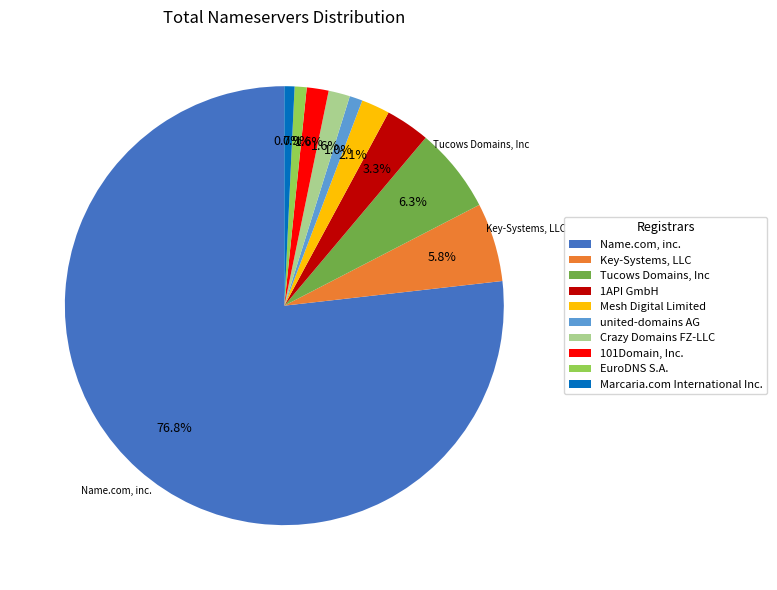

What is the ratio of the value at 101Domain, Inc. to the value at EuroDNS S.A.?

1.8